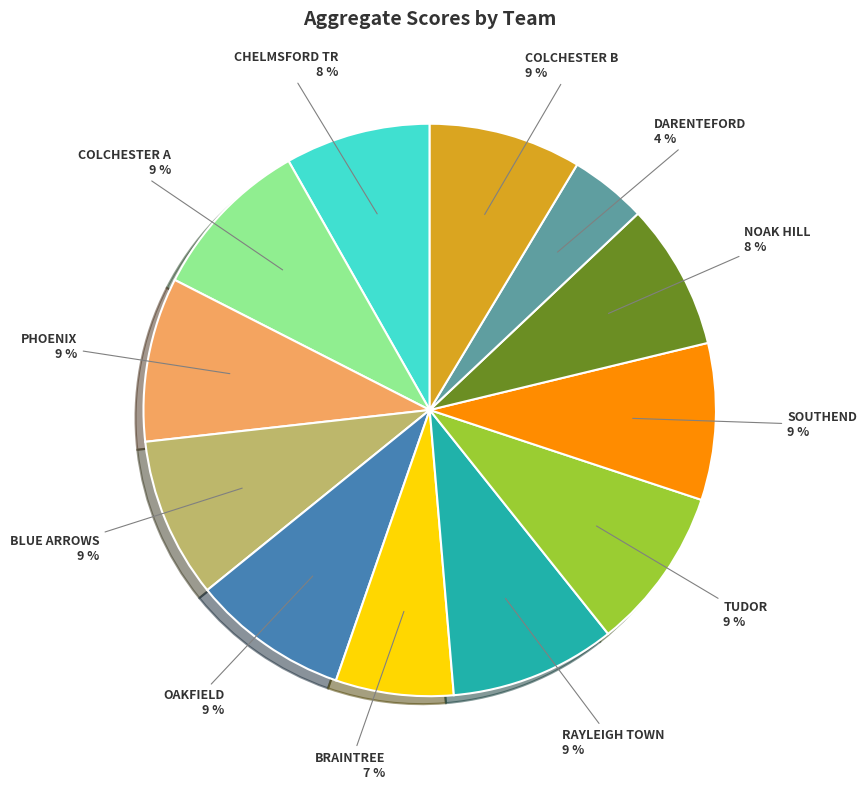

Does any single category account for the majority?

No